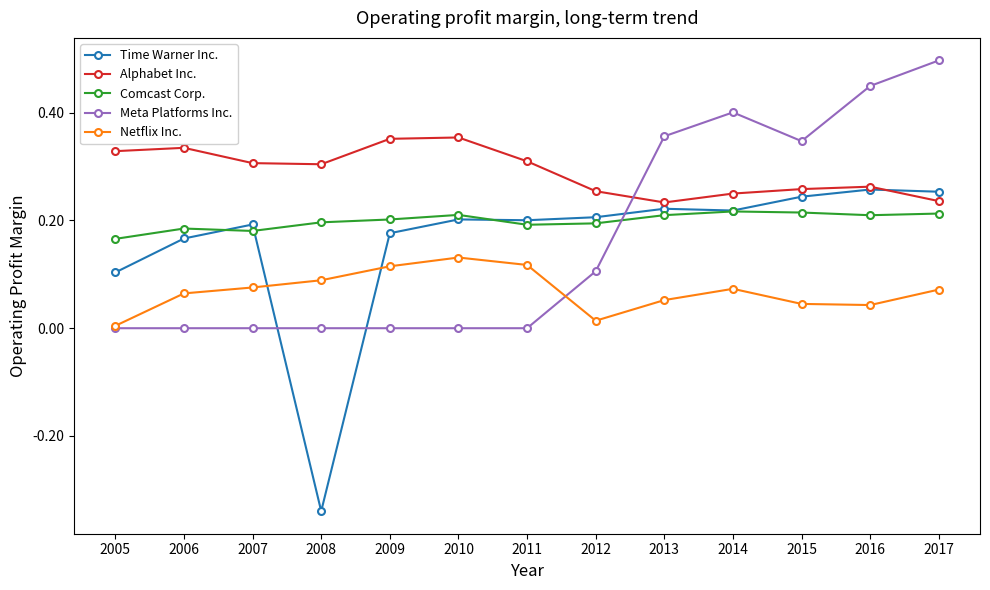

What is the sum of all Time Warner Inc. values?

2.1